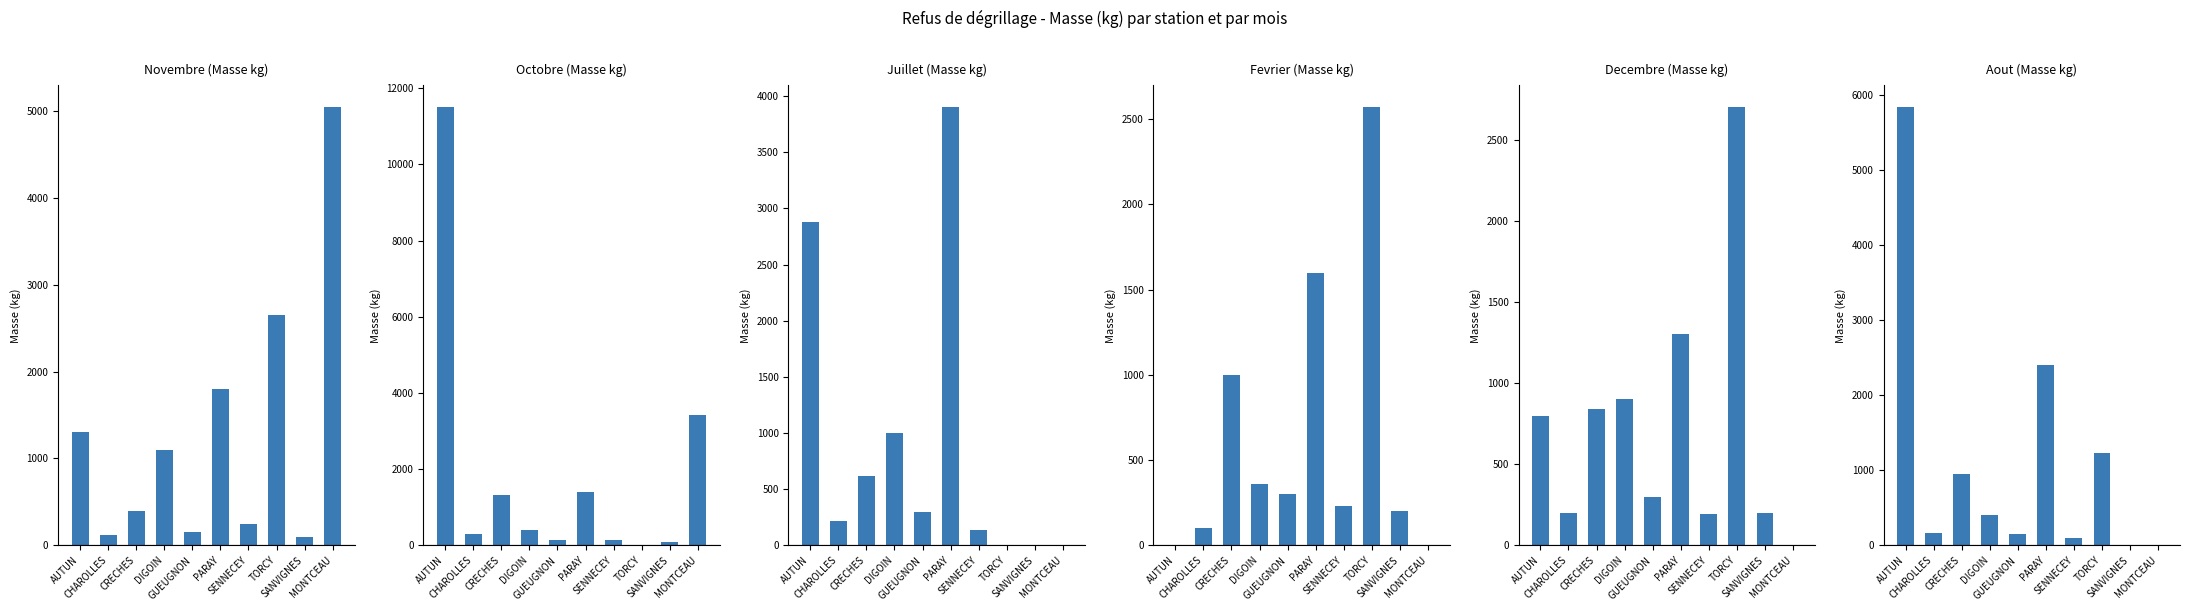

Rank the series at CHAROLLES from highest to lowest value.

Octobre (Masse kg), Juillet (Masse kg), Decembre (Masse kg), Aout (Masse kg), Novembre (Masse kg), Fevrier (Masse kg)